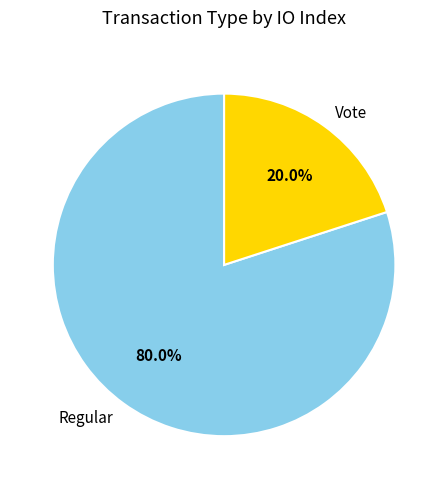

Approximately how many times larger is the value at Regular compared to Vote?

4.0